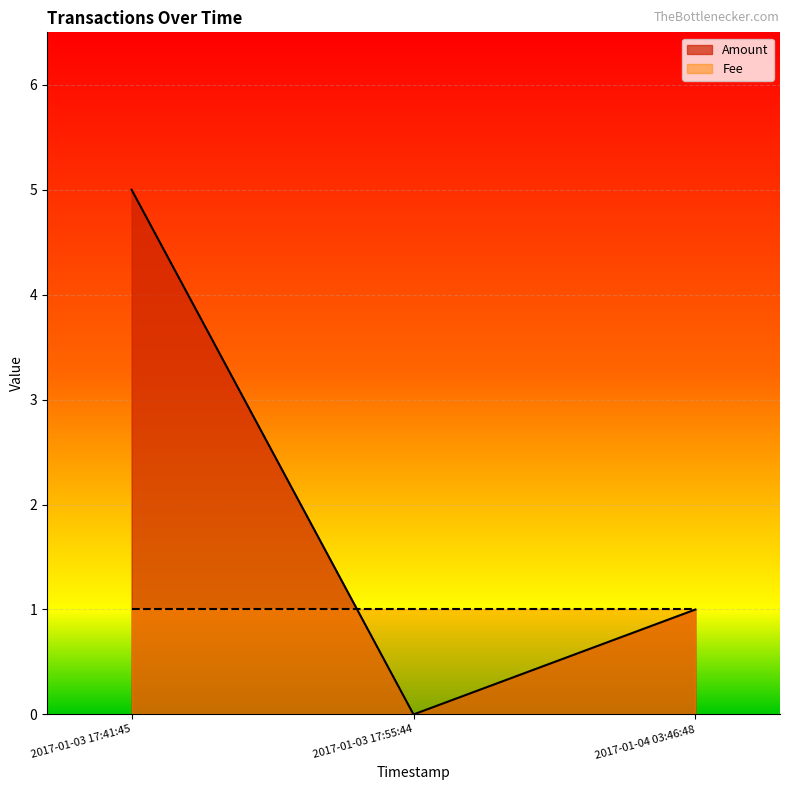

Rank the series by their maximum value, from highest to lowest.

Amount, Fee